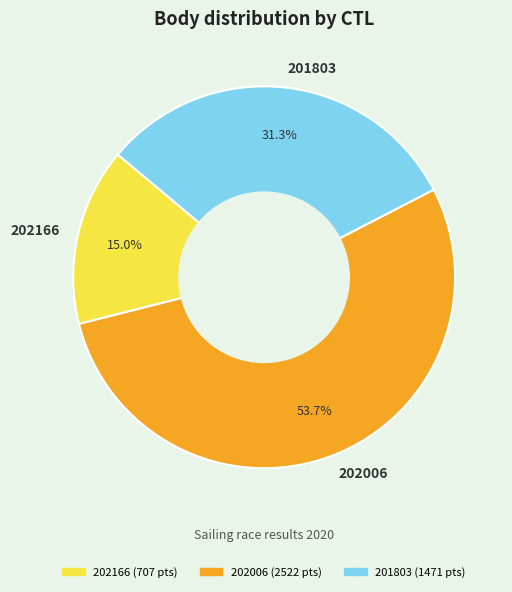

Is it true that 201803 is 22% of the pie?

False